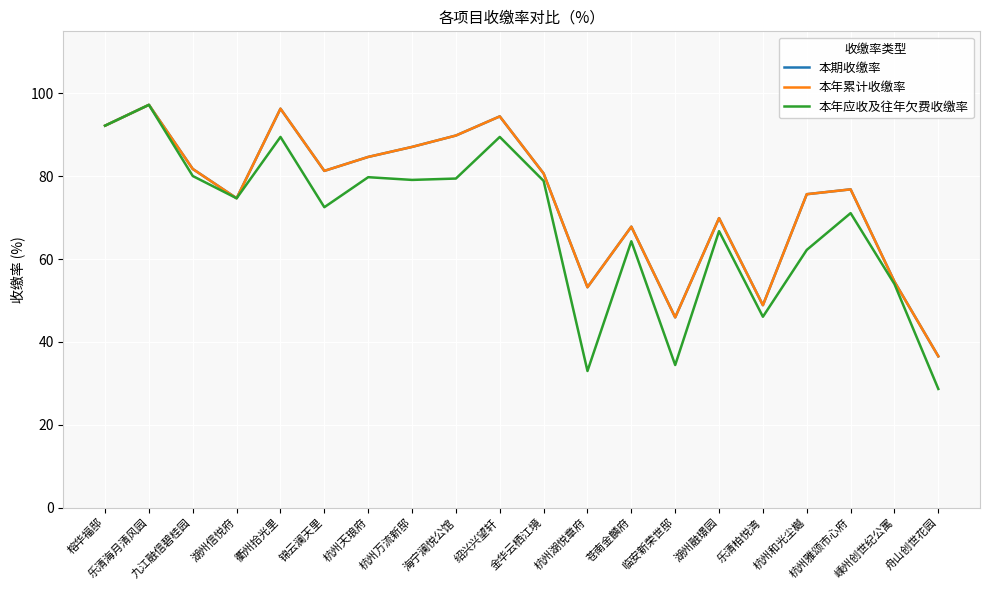

Does the chart have visible grid lines?

Yes